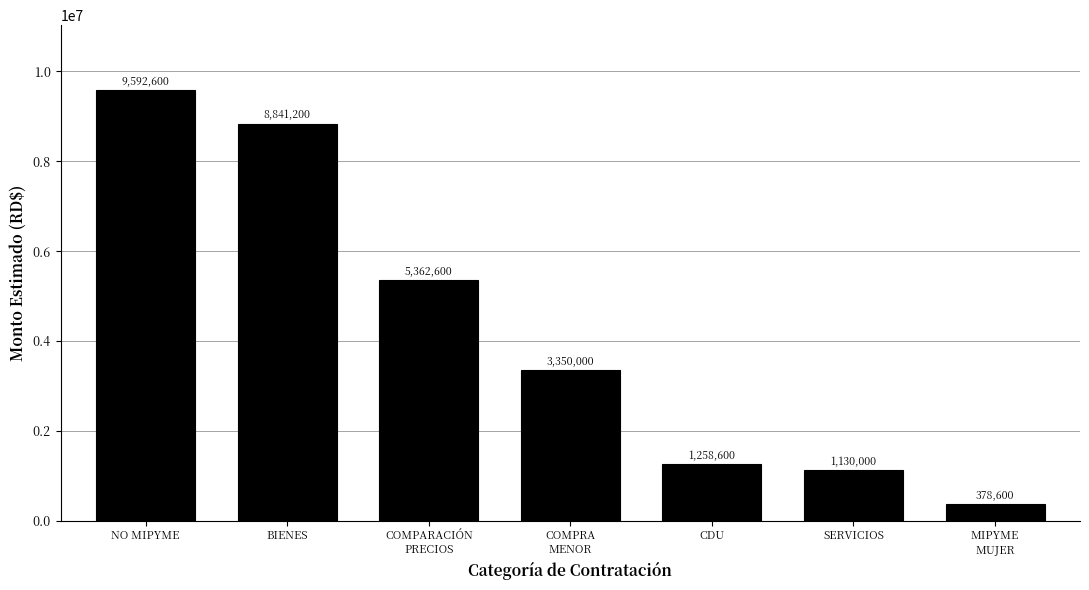

Reading left to right, what are all the values shown in this chart?

9592600	8841200	5362600	3350000	1258600	1130000	378600